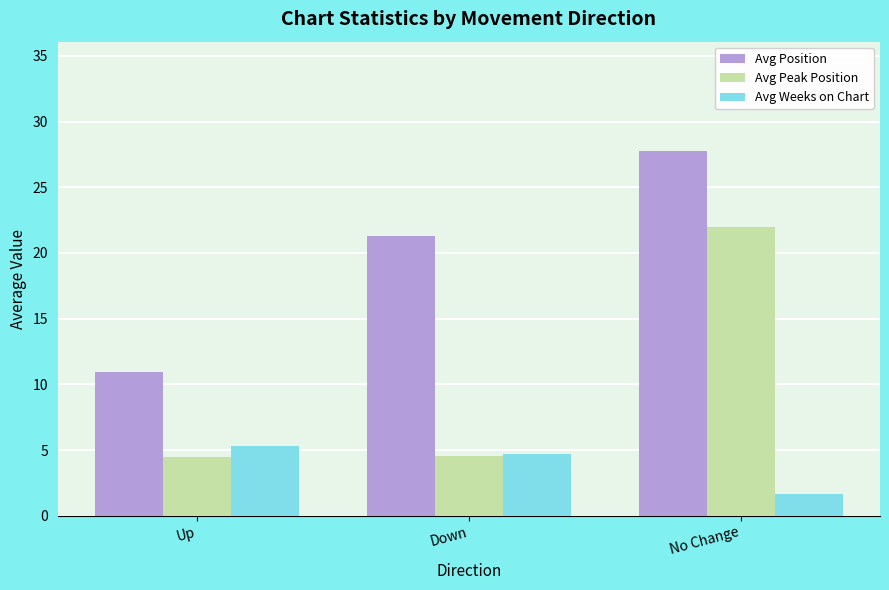

Is the value of Avg Peak Position at No Change greater than the value of Avg Position at Down?

Yes